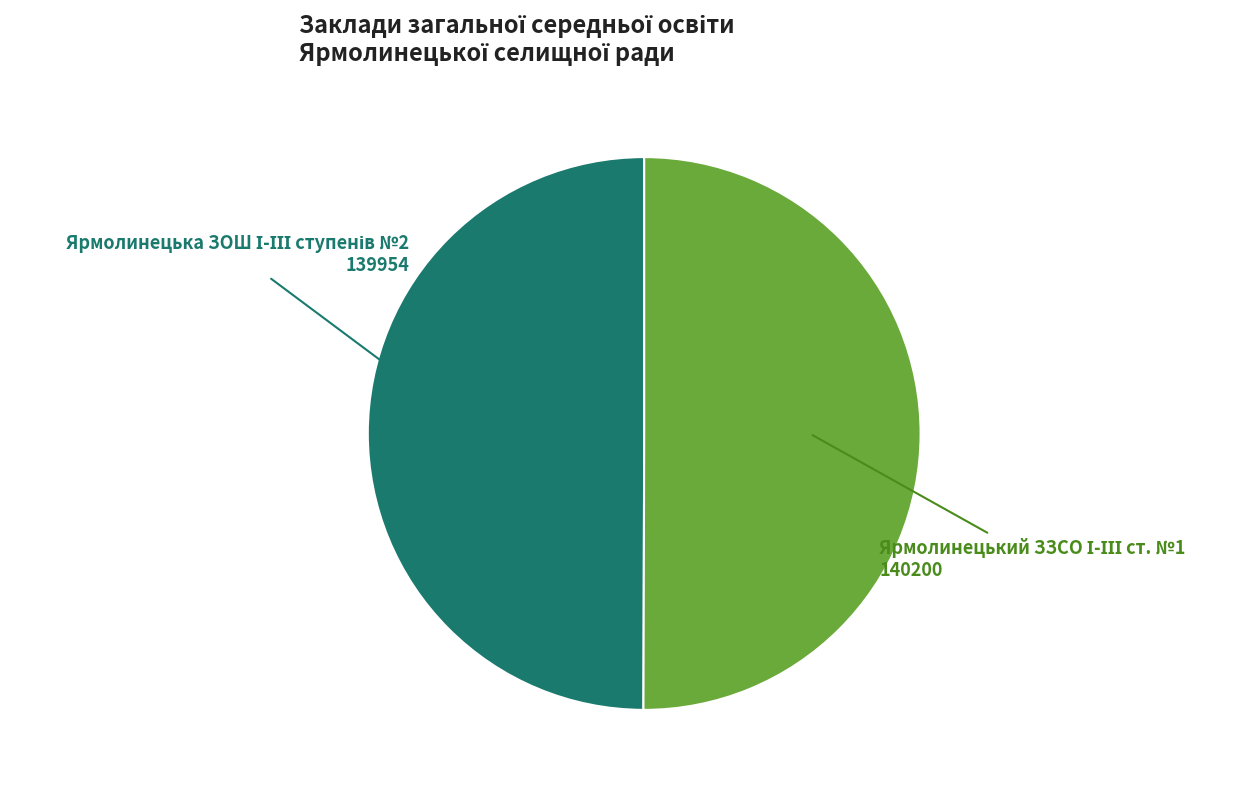

Does Ярмолинецький ЗЗСО І-ІІІ ст. №1 account for over 50% of the chart?

Yes